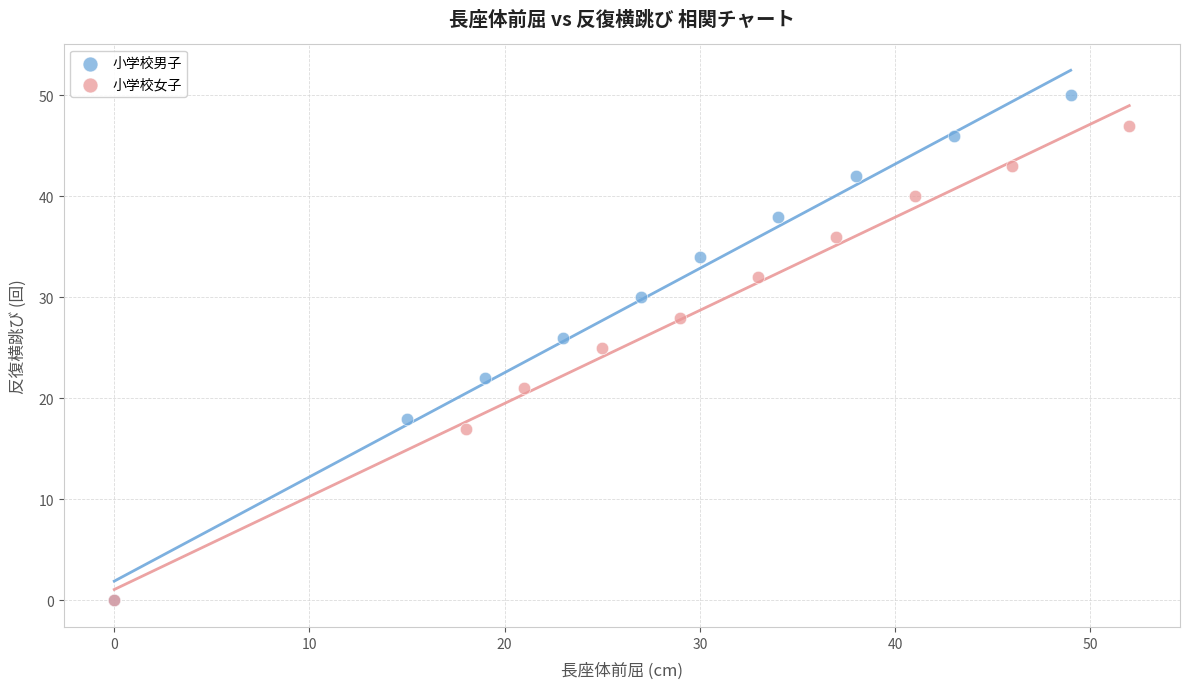

Which series has the widest spread of Y values?

小学校男子